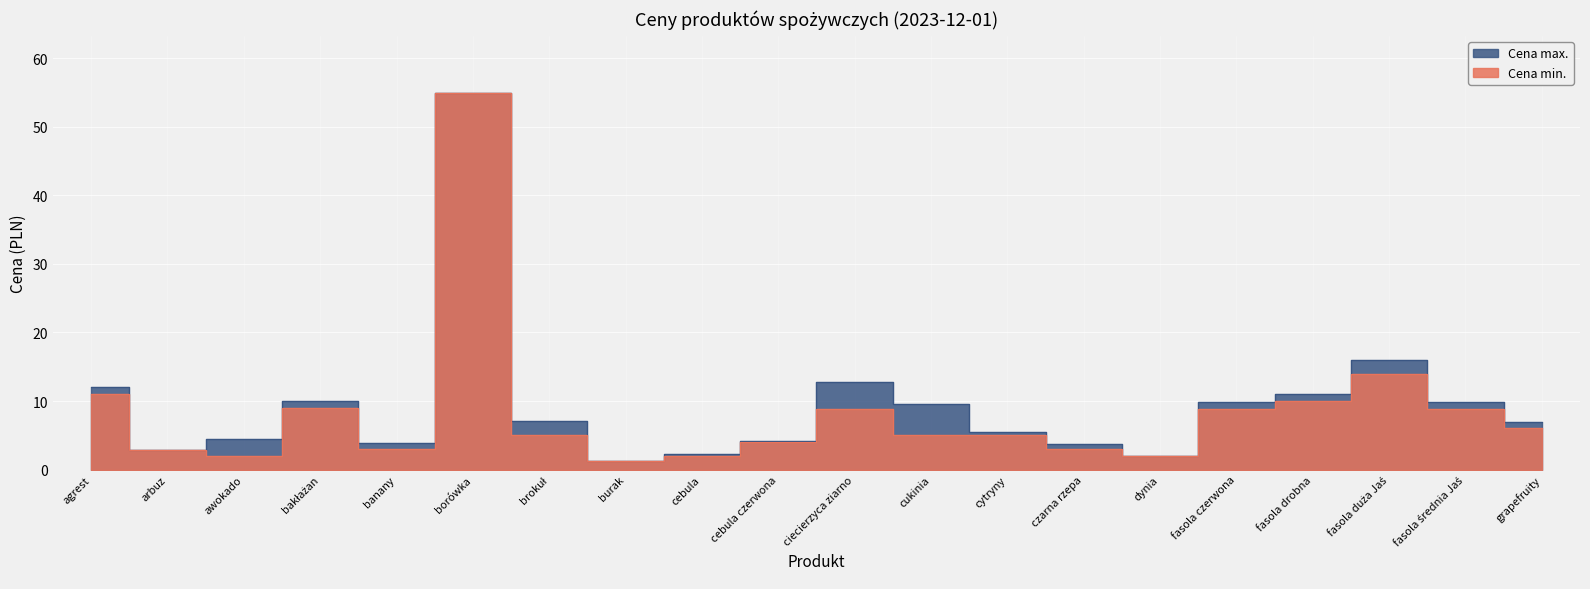

Where is the first local maximum for Cena min.?

bakłażan